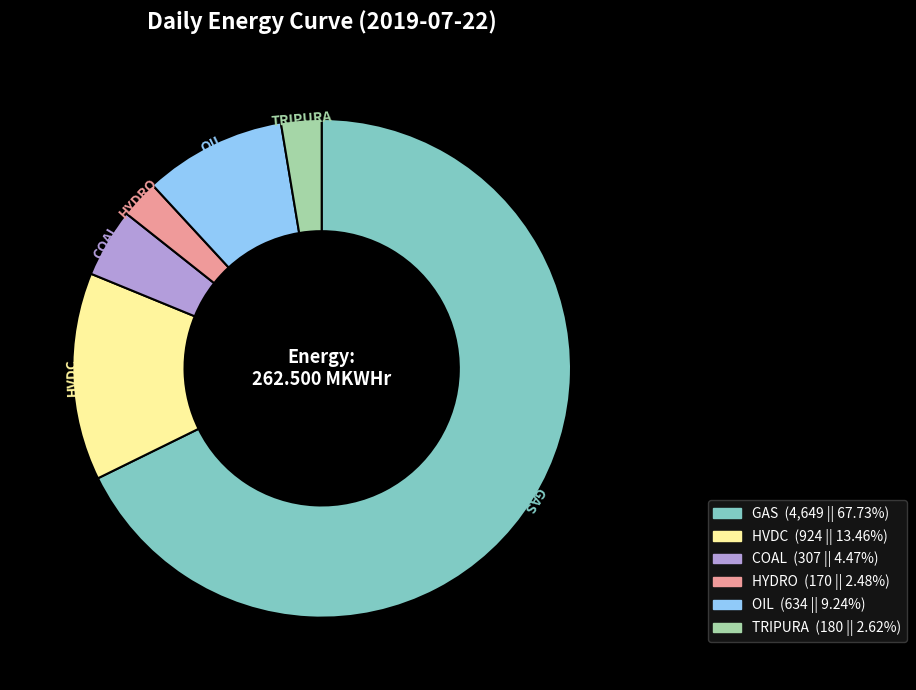

Is there any slice that represents more than half of the pie?

Yes